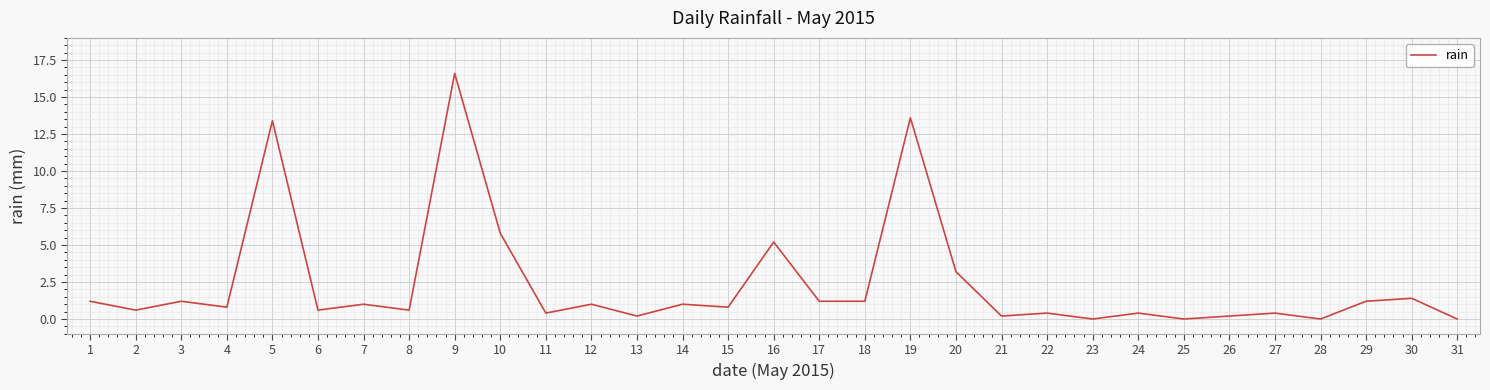

Where is the data nearest to the value 8?

10